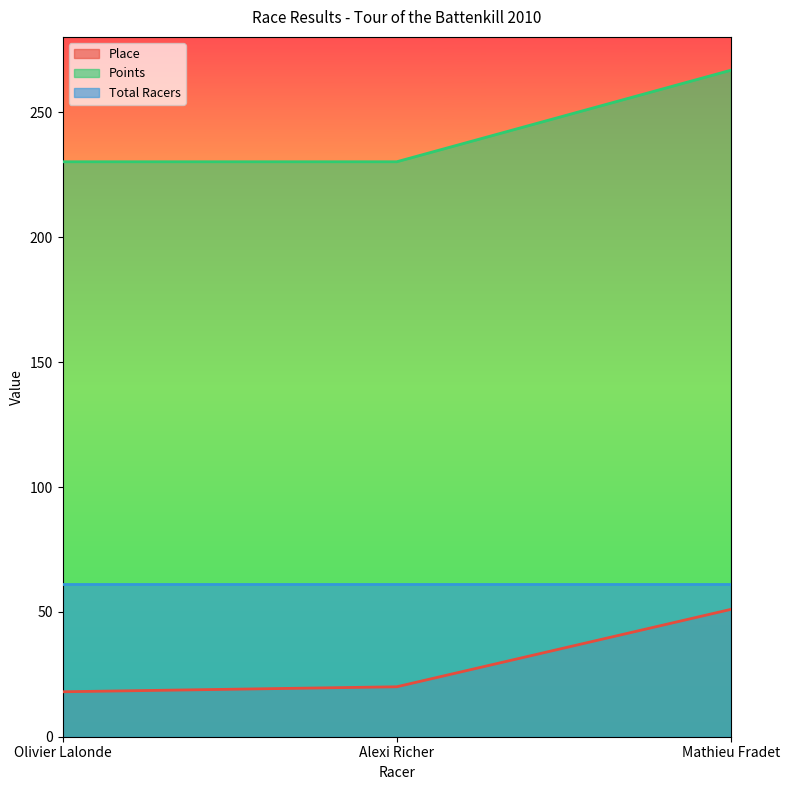

List the labels in order of Points value, largest first.

Mathieu Fradet, Olivier Lalonde, Alexi Richer